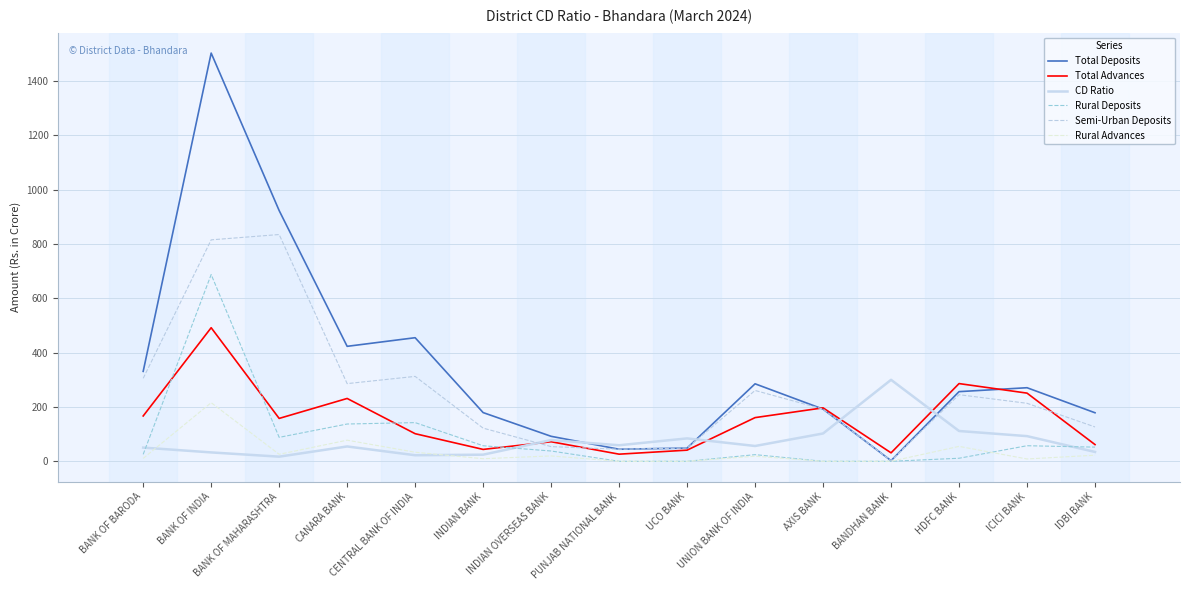

Rank the series at CENTRAL BANK OF INDIA from highest to lowest value.

Total Deposits, Semi-Urban Deposits, Rural Deposits, Total Advances, Rural Advances, CD Ratio